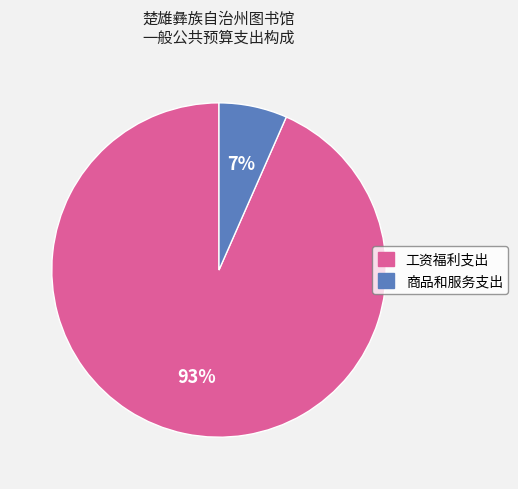

To the nearest percent, what percentage of the pie is 工资福利支出?

93%